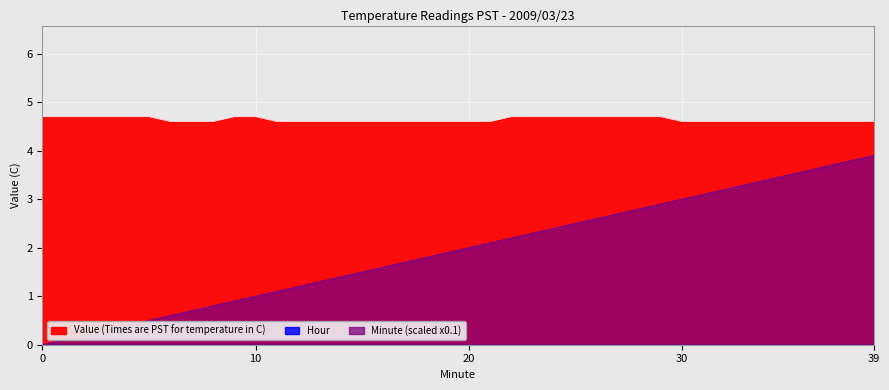

True or false: Minute has more than 1 interior local peaks.

False